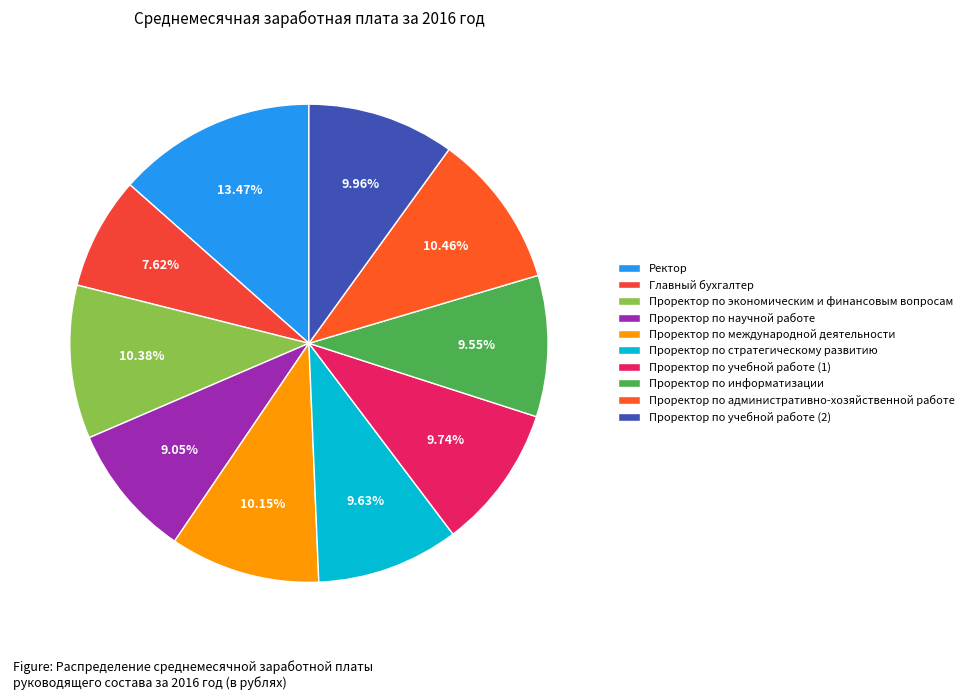

What is the change in value from Главный бухгалтер to Проректор по стратегическому развитию?

+48687.2